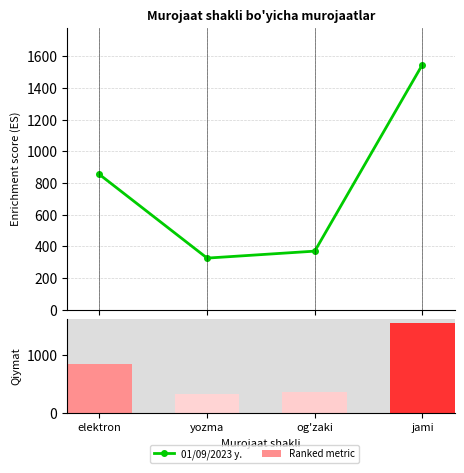

What is the average value of the 01/09/2023 y. series?

774